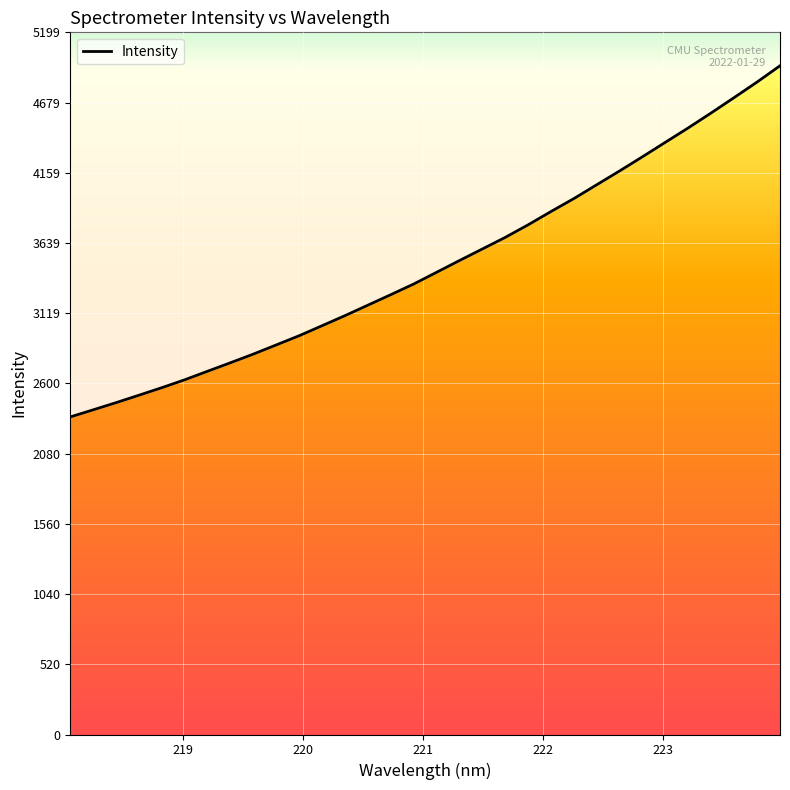

True or false: there are more than 0 points higher than both neighbors.

False